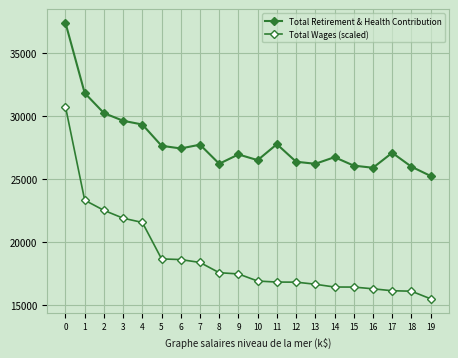

Between 14 and 9, which is larger?

9